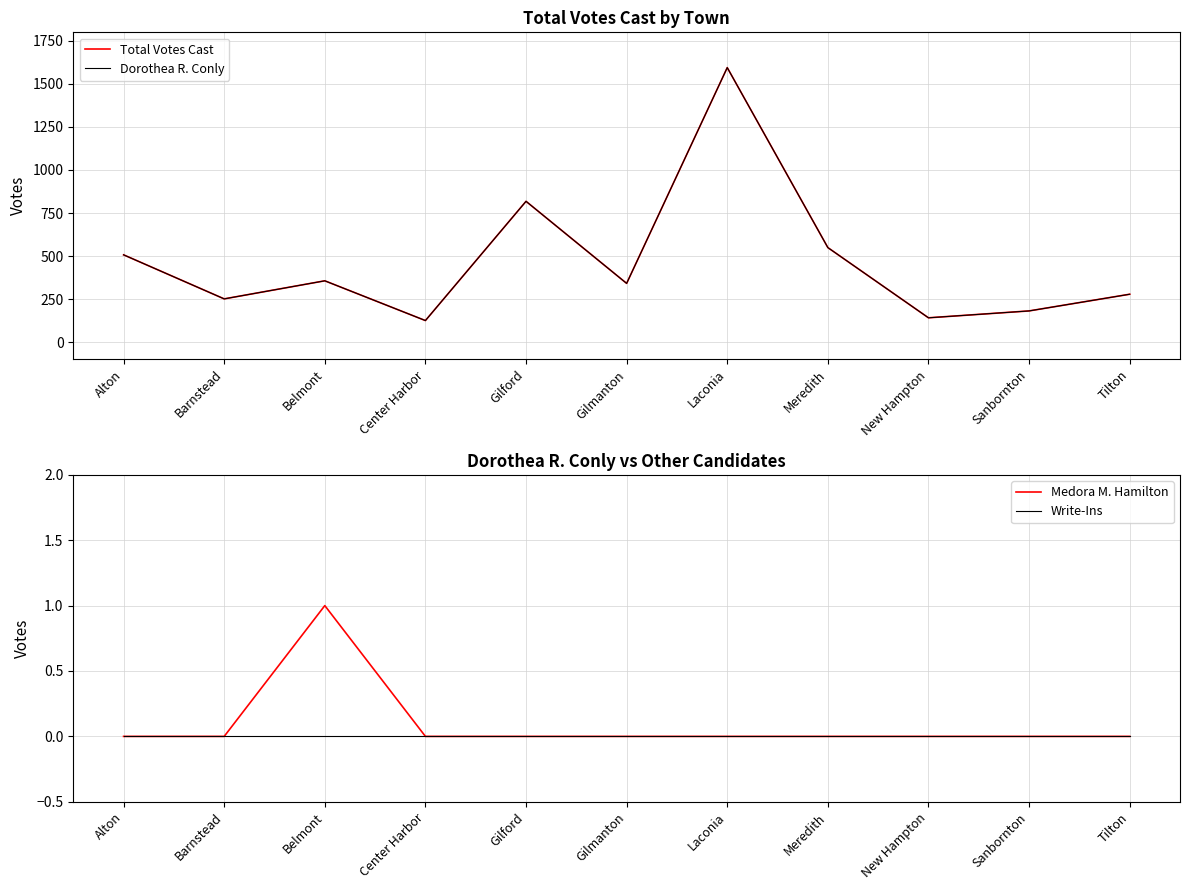

Reading right to left, transcribe all the data shown in this chart.

Total Votes Cast: 278	181	141	549	1595	341	818	125	356	251	507
Dorothea R. Conly: 278	181	141	549	1595	341	818	125	356	251	507
Medora M. Hamilton: 0	0	0	0	0	0	0	0	1	0	0
Write-Ins: 0	0	0	0	0	0	0	0	0	0	0